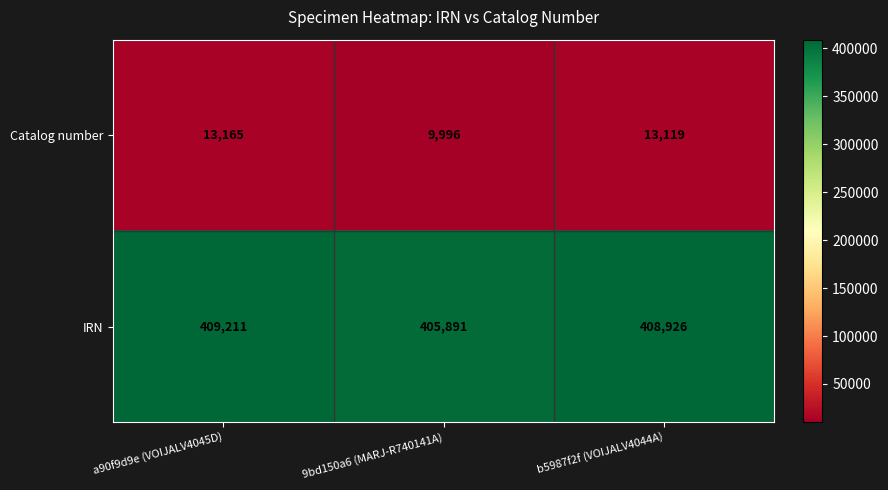

What is the total value across all series at b5987f2f (VOIJALV4044A)?

422045